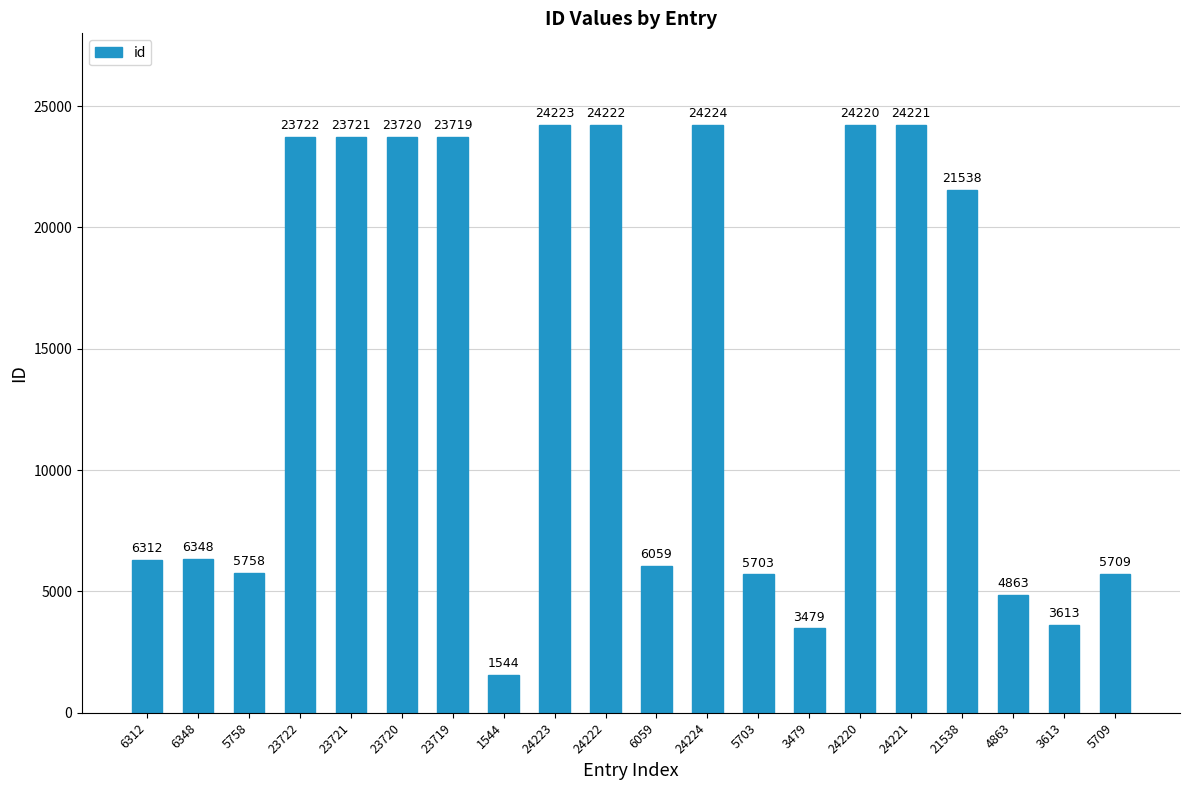

List the labels in order of value, largest first.

24224, 24223, 24222, 24221, 24220, 23722, 23721, 23720, 23719, 21538, 6348, 6312, 6059, 5758, 5709, 5703, 4863, 3613, 3479, 1544